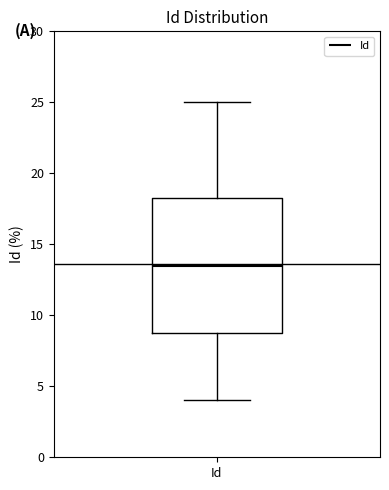

Read this box plot against the y-axis: the position of the median line, the range covered by the box, and the ends of both whiskers. The values are not printed on the chart, so give them approximately, as read against the axis.

median 13.5, box 9.0 to 18.5, whiskers 4.0 to 25.0